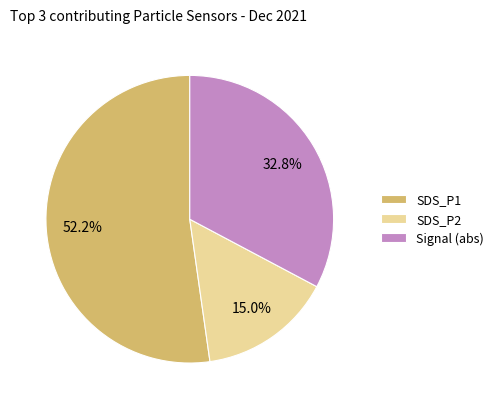

Rank the categories by value from lowest to highest.

SDS_P2, Signal (abs), SDS_P1